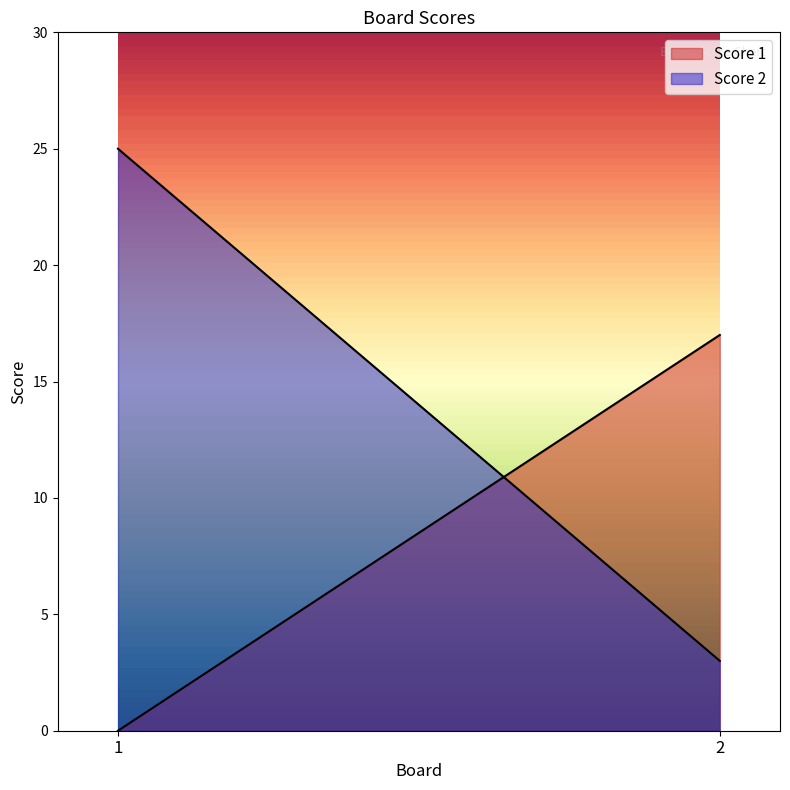

How many lines are shown in the chart?

2